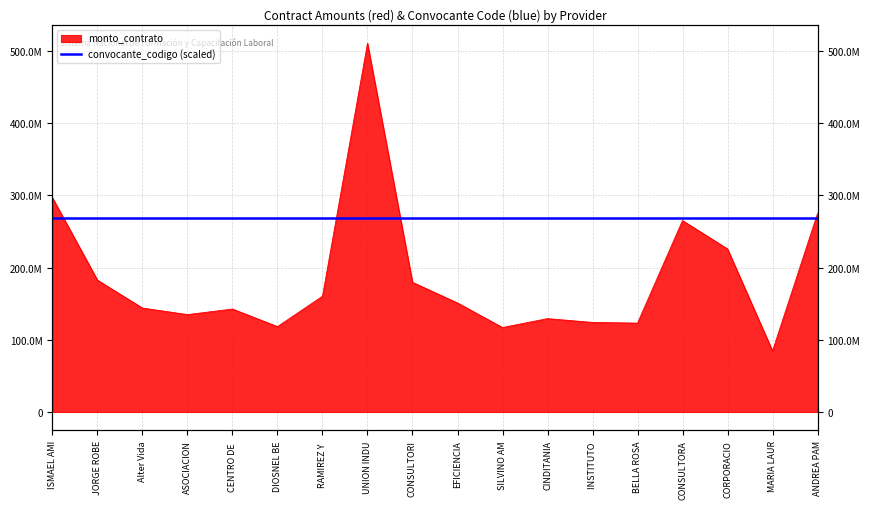

Which label corresponds to the largest value in the chart?

UNION INDU